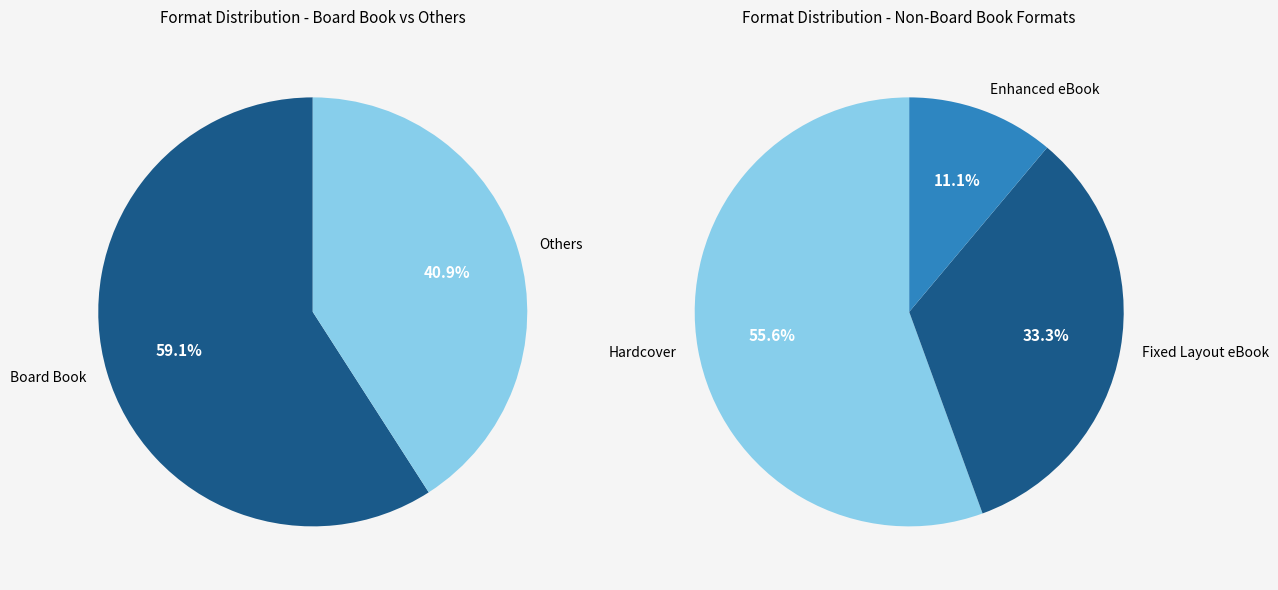

Which category has the smallest portion of the pie?

Enhanced eBook